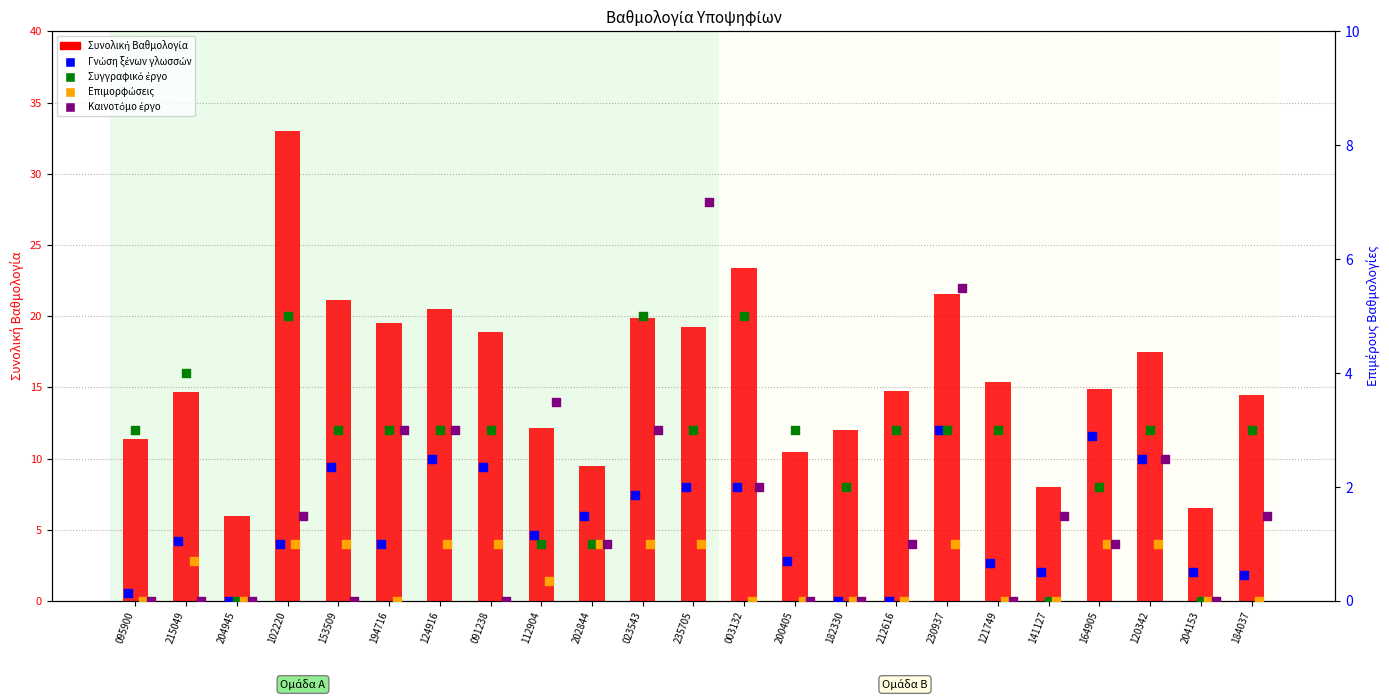

At how many categories does at least one series exceed 9?

20